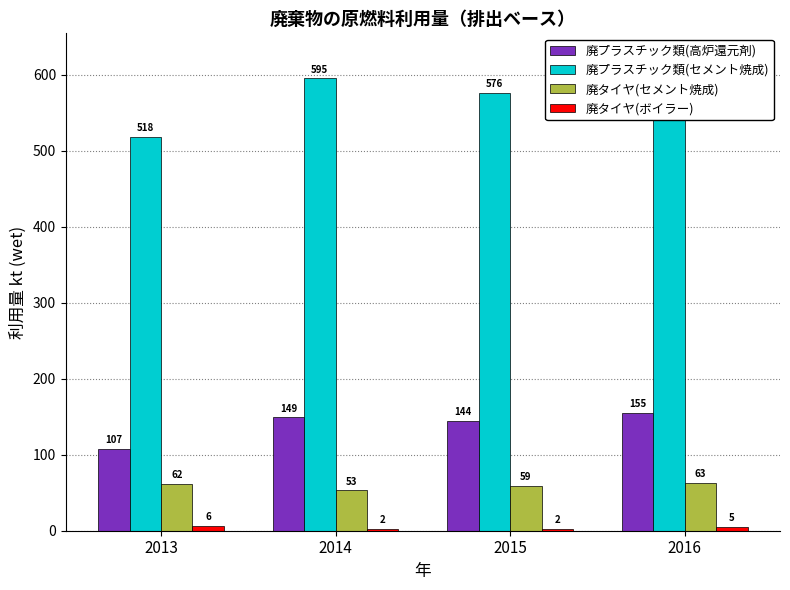

Reading right to left, extract all data points from this chart.

廃プラスチック類(高炉還元剤): 154.8	144.4	149.0	107.5
廃プラスチック類(セメント焼成): 623.0	576.0	595.0	518.0
廃タイヤ(セメント焼成): 63.0	59.0	53.0	62.0
廃タイヤ(ボイラー): 5.0	2.0	2.0	6.0